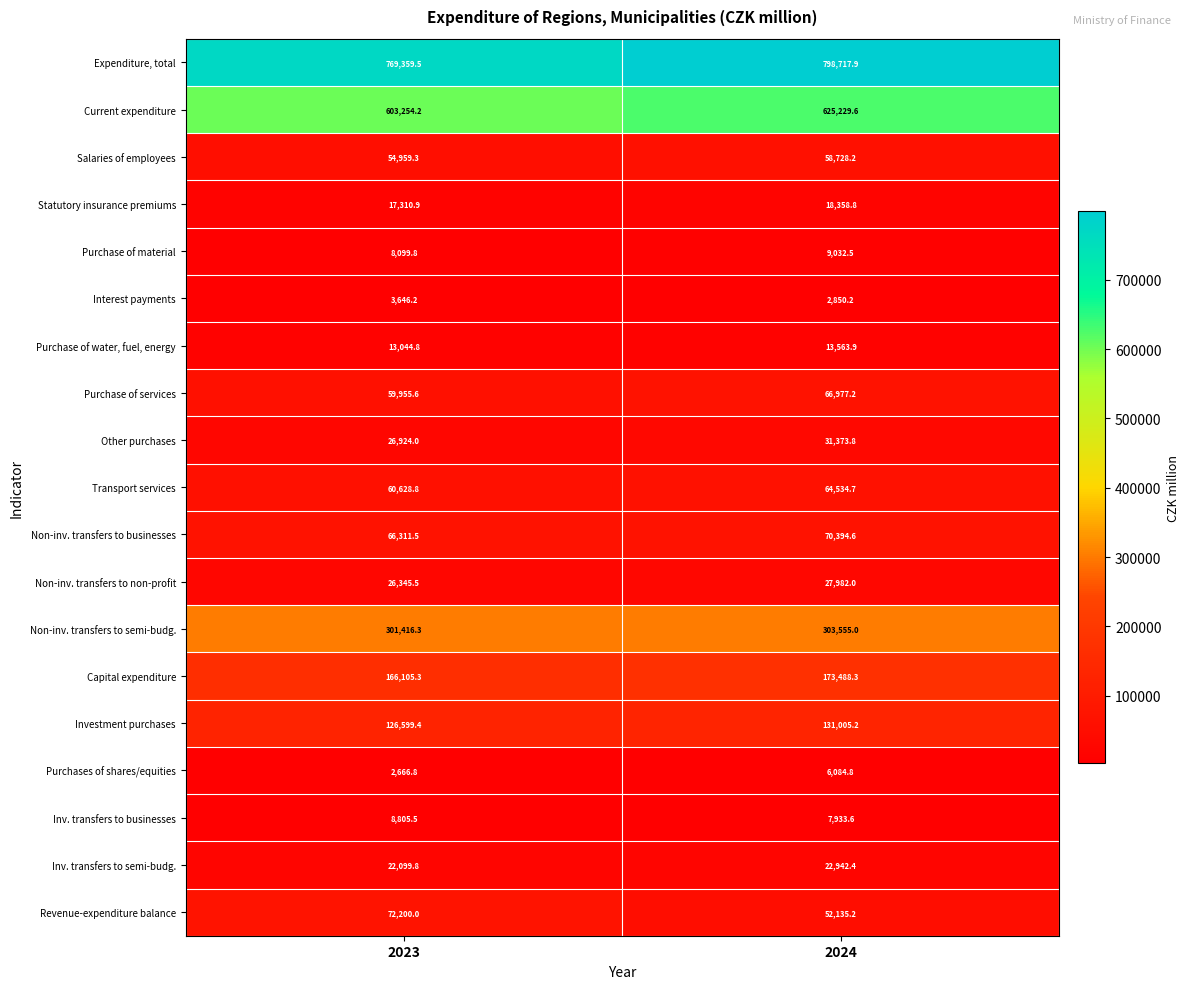

How many series are shown in this chart?

19